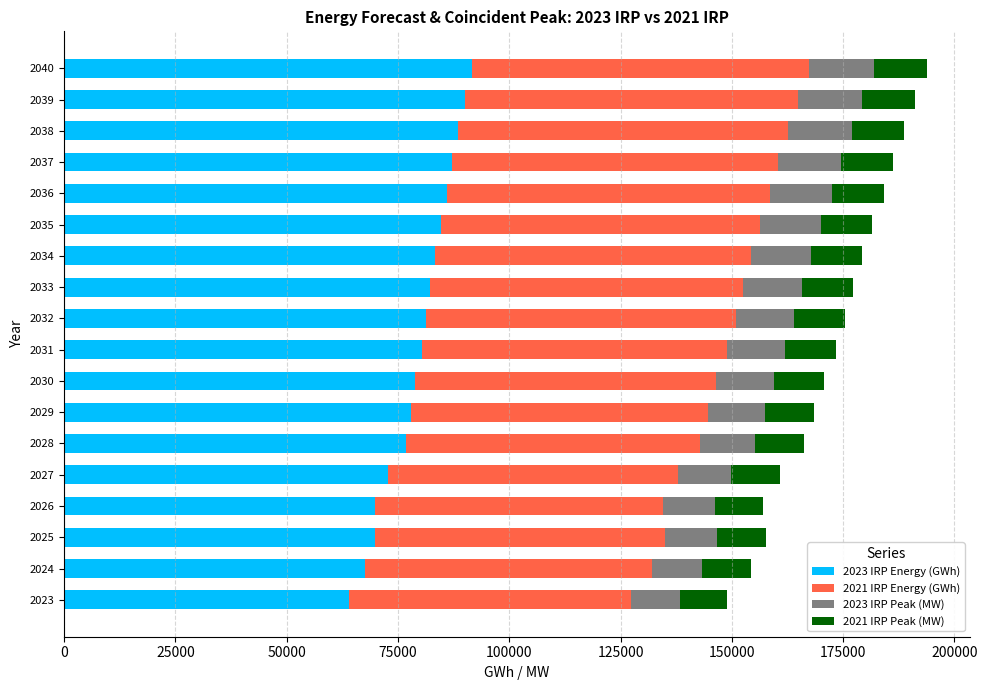

The value of 2023 IRP Energy (GWh) at 2034 is 130959.1. True or false?

False